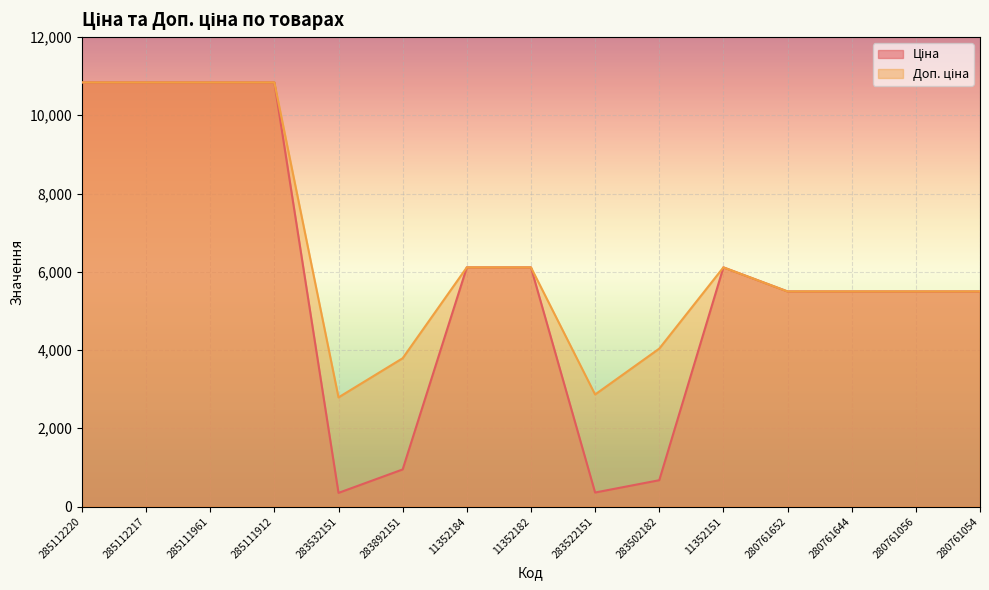

What is the total value across all series at 283502182?

4708.6